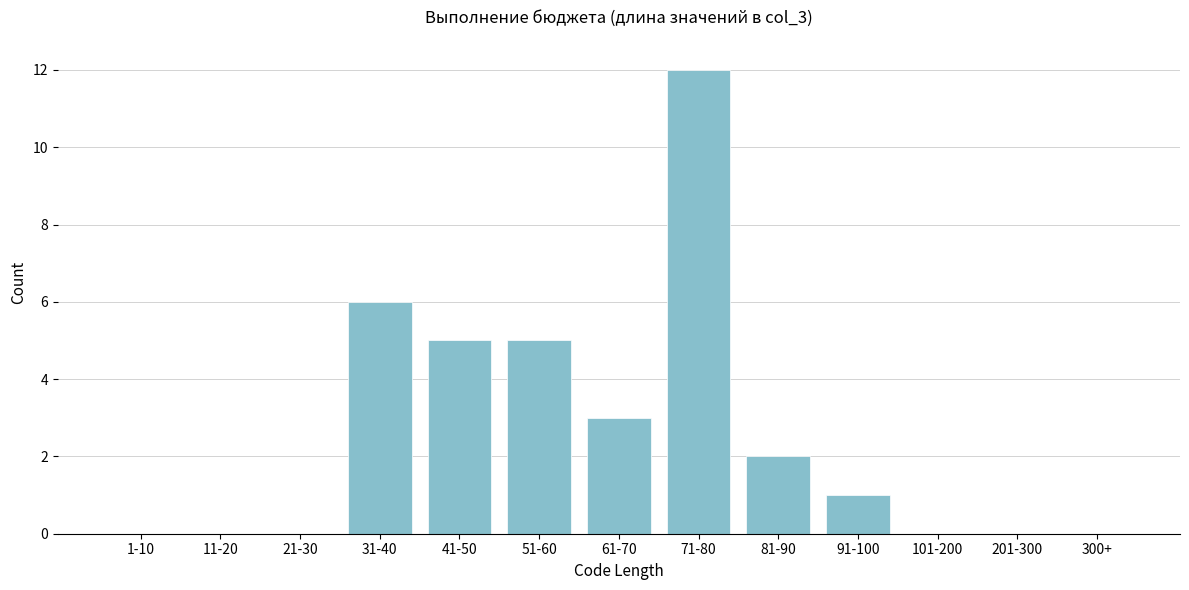

Reading left to right, transcribe all the data shown in this chart.

1-10=0	11-20=0	21-30=0	31-40=6	41-50=5	51-60=5	61-70=3	71-80=12	81-90=2	91-100=1	101-200=0	201-300=0	300+=0